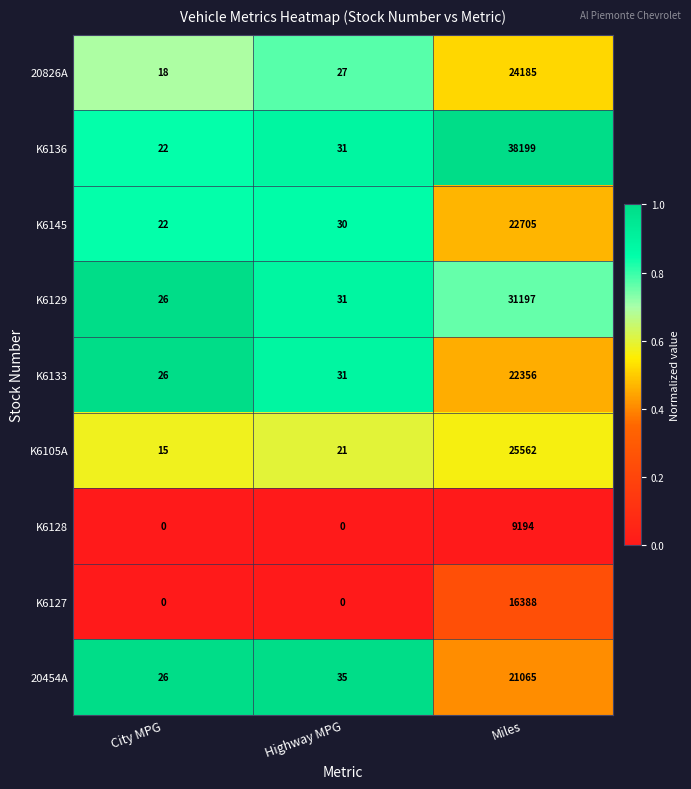

Which series has the largest total across all categories?

K6136